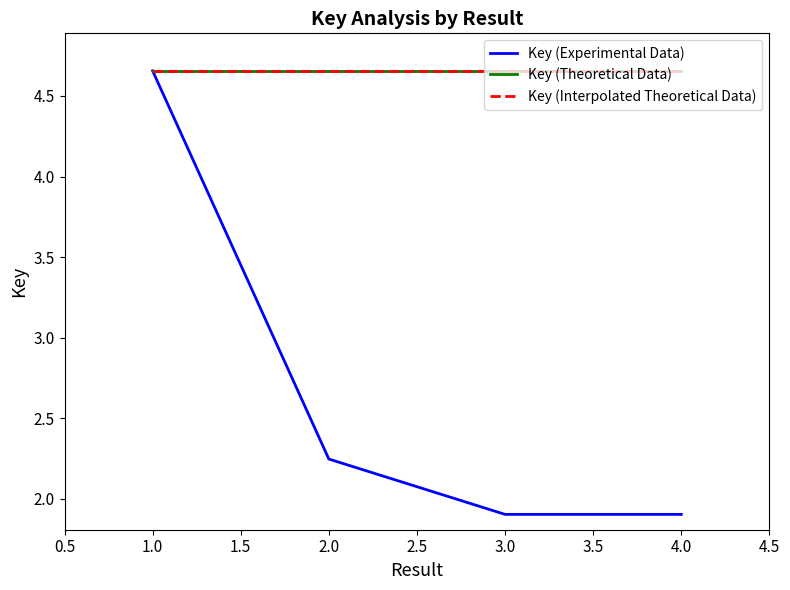

What is the difference between the maximum and minimum values in the Key (Experimental Data) series?

2.8